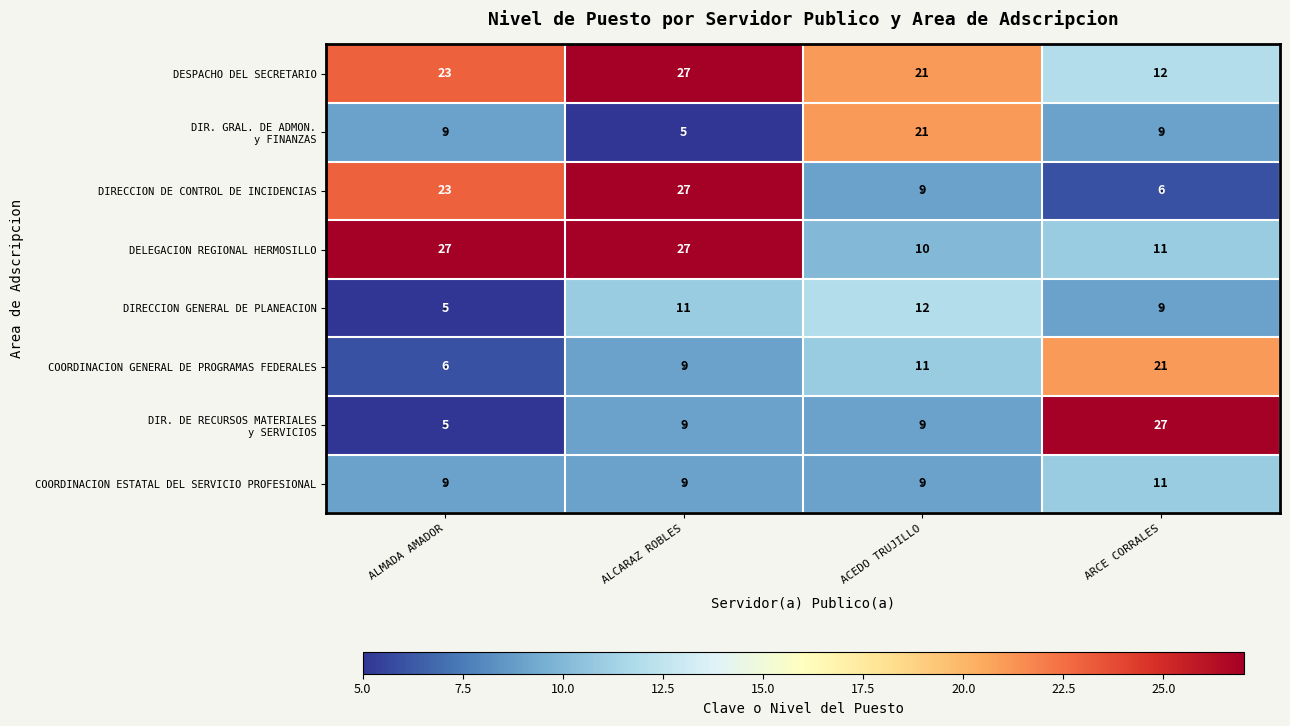

At how many categories does at least one series exceed 23?

3